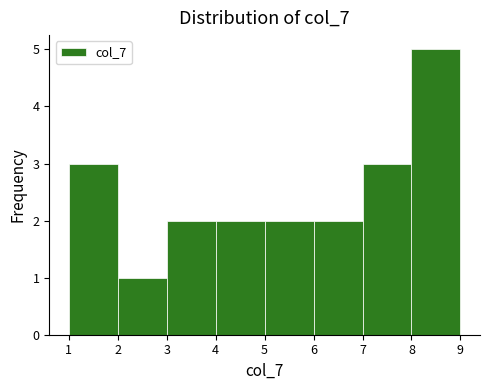

Reading left to right, transcribe this chart: for each bar, give the range it covers on the x-axis and its height. The values are not printed on the chart, so give them approximately, as read against the axis.

1 to 2: 3
2 to 3: 1
3 to 4: 2
4 to 5: 2
5 to 6: 2
6 to 7: 2
7 to 8: 3
8 to 9: 5